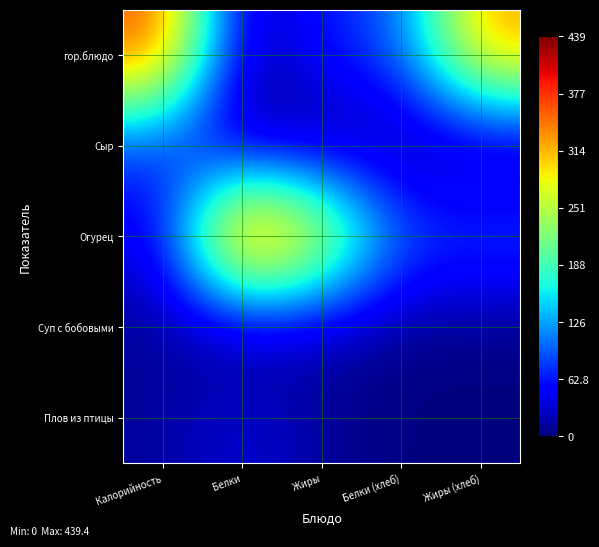

How many distinct data groups are displayed?

5